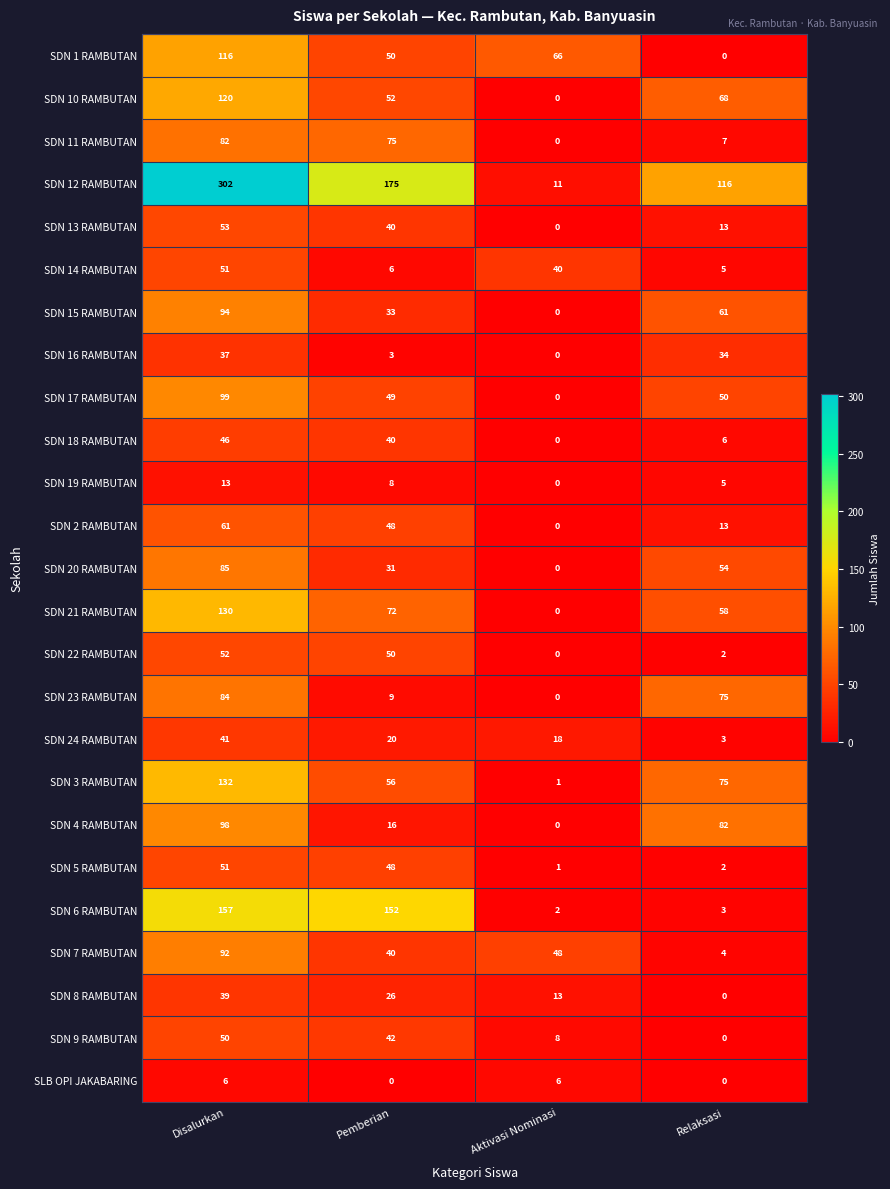

How many categories are shown in the chart?

4